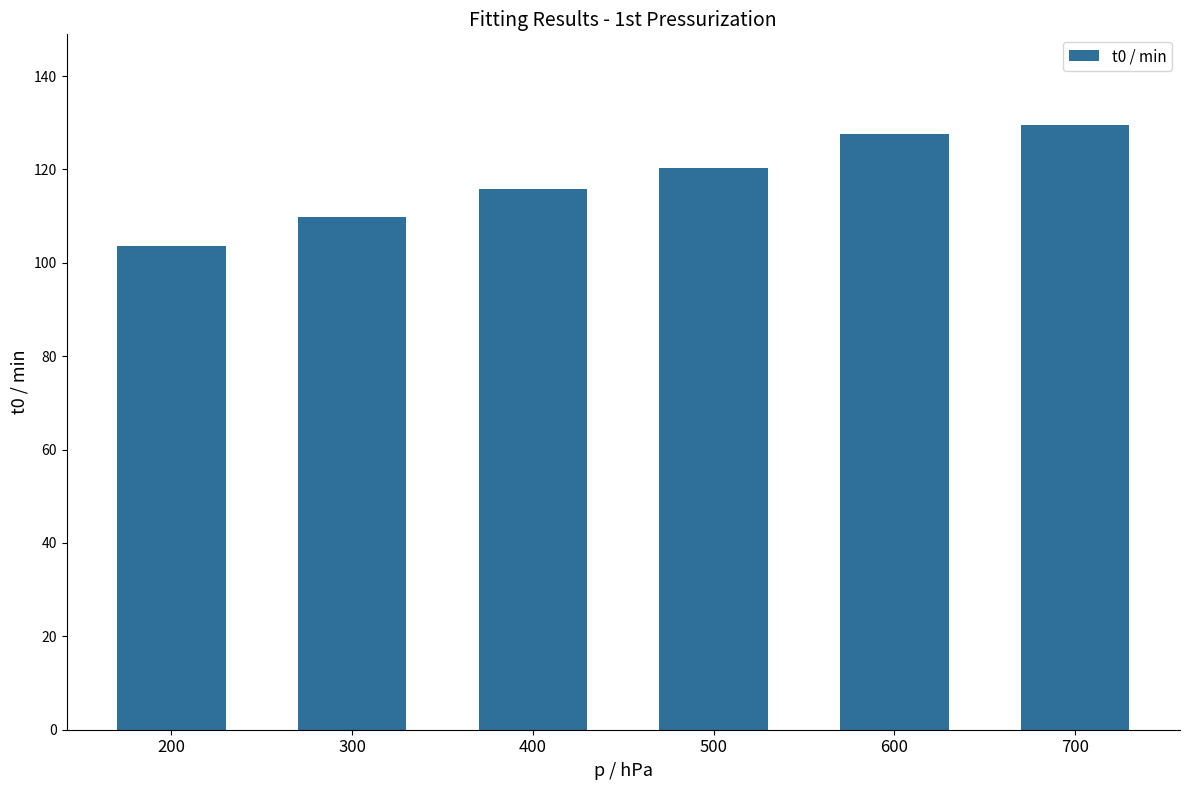

Rank the categories by value from highest to lowest.

700, 600, 500, 400, 300, 200